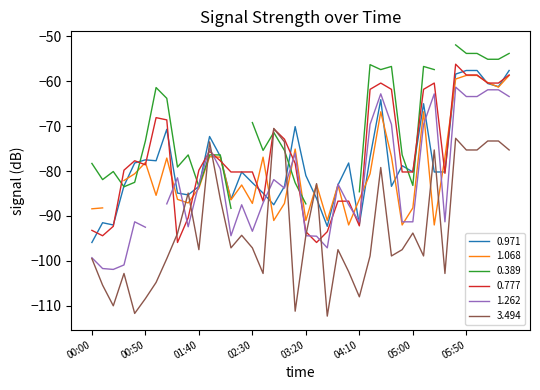

Is the value of 0.971 at 03:40 greater than the value of 0.777 at 03:40?

Yes